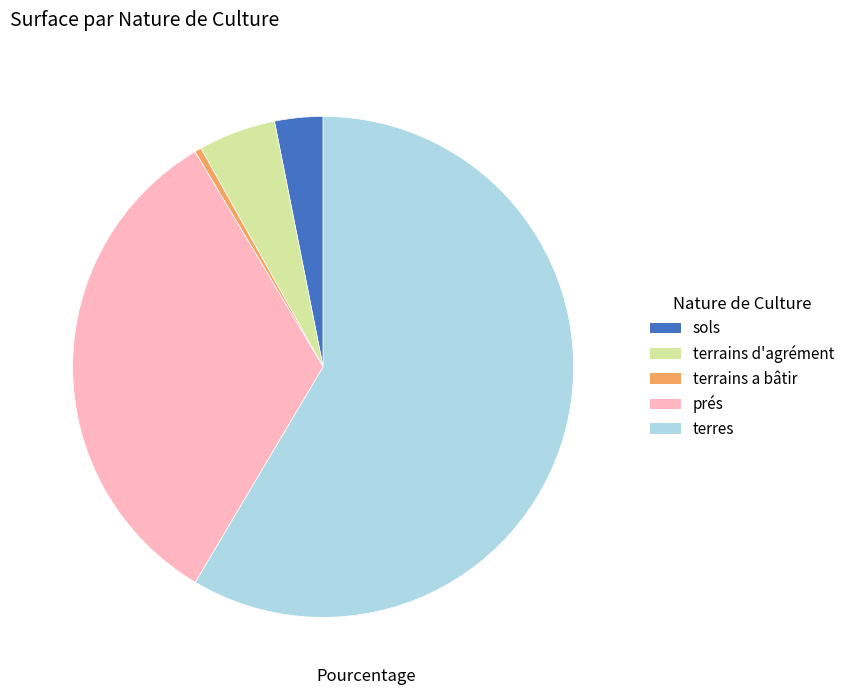

Between terrains a bâtir and prés, which is larger?

prés